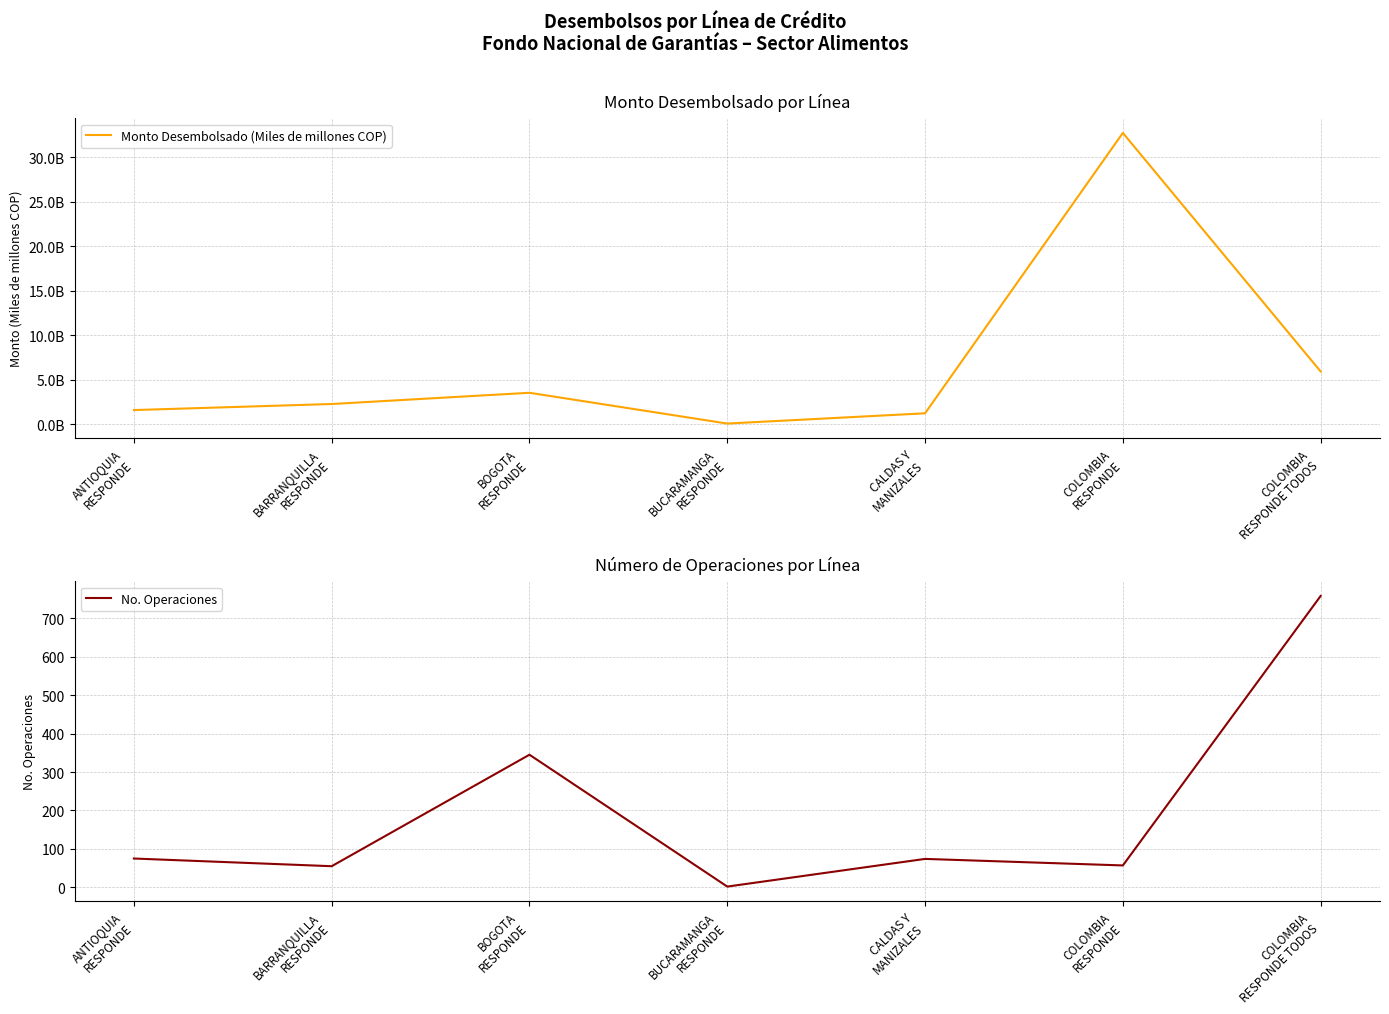

Which series changed the most between ANTIOQUIA
RESPONDE and COLOMBIA
RESPONDE TODOS?

No. Operaciones